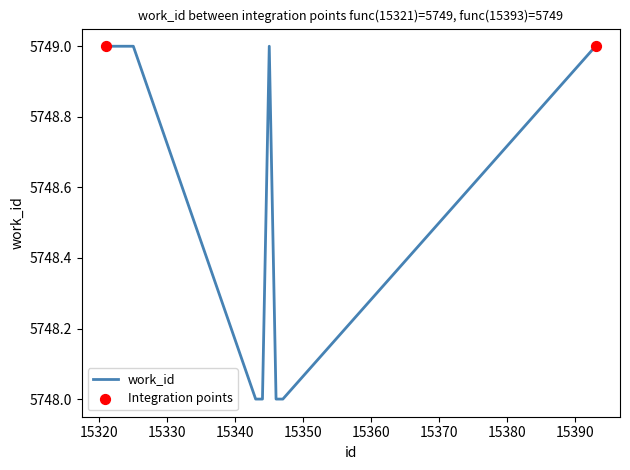

What is the greatest value displayed?

5749